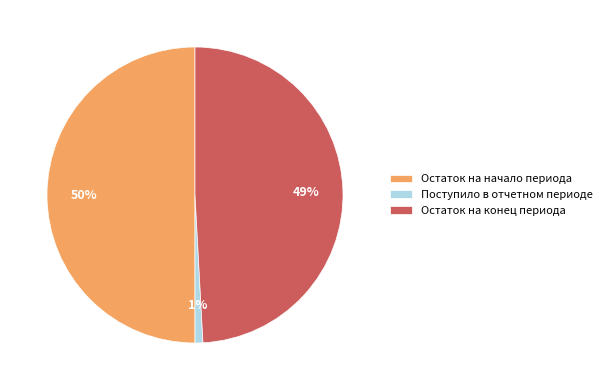

Is Остаток на конец периода the majority of the pie?

No